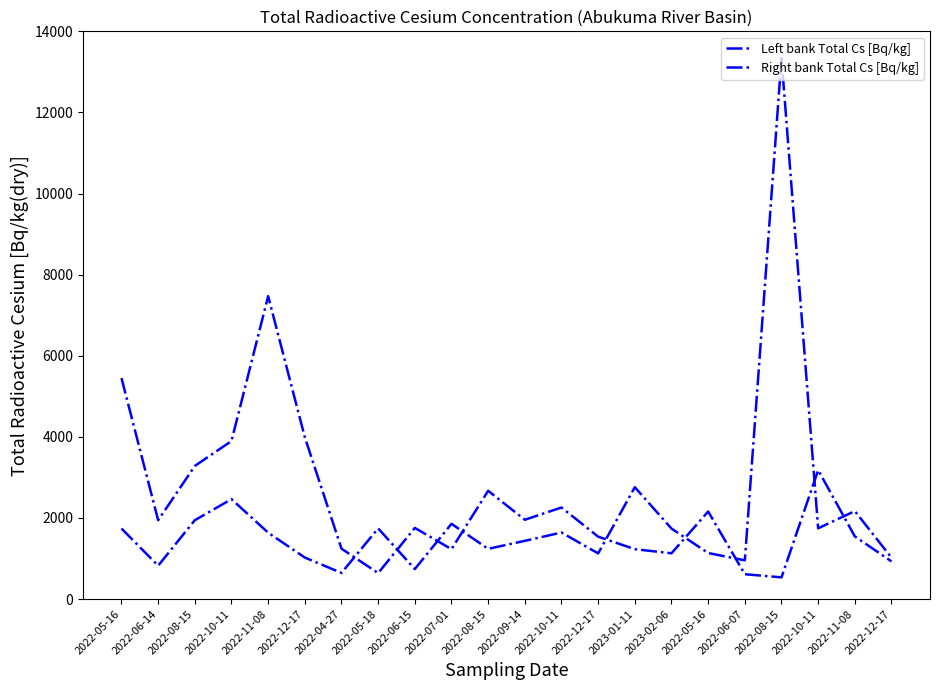

At 2022-08-15, list the series in order from smallest to largest.

Right bank Total Cs [Bq/kg], Left bank Total Cs [Bq/kg]